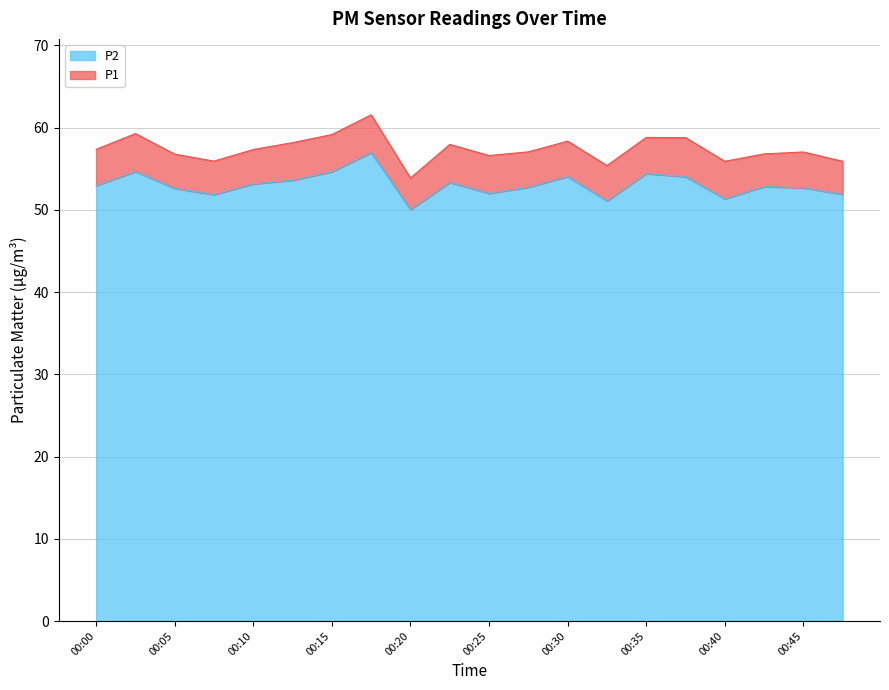

What is the value of the P1 point at the 11th from the left?

56.6